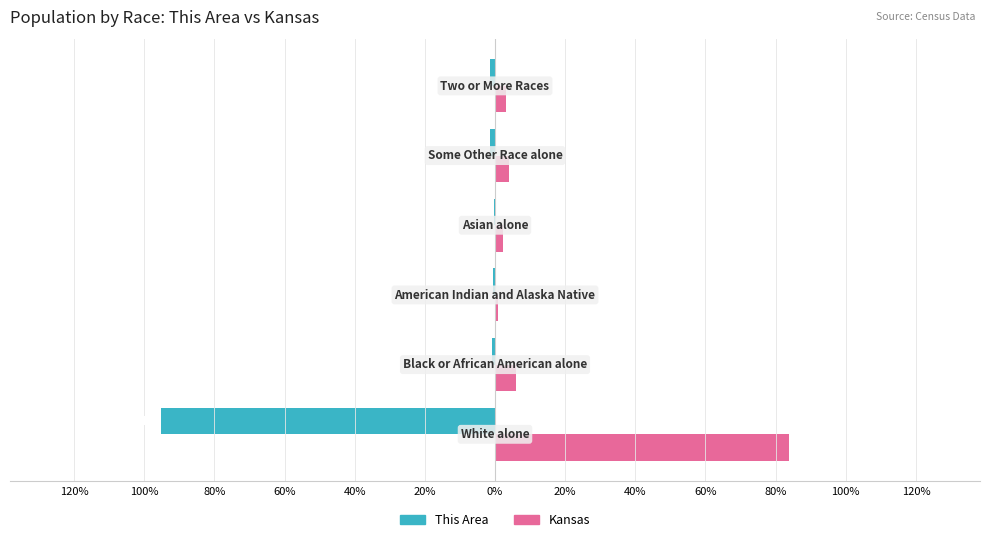

Which series has the widest spread of values?

This Area